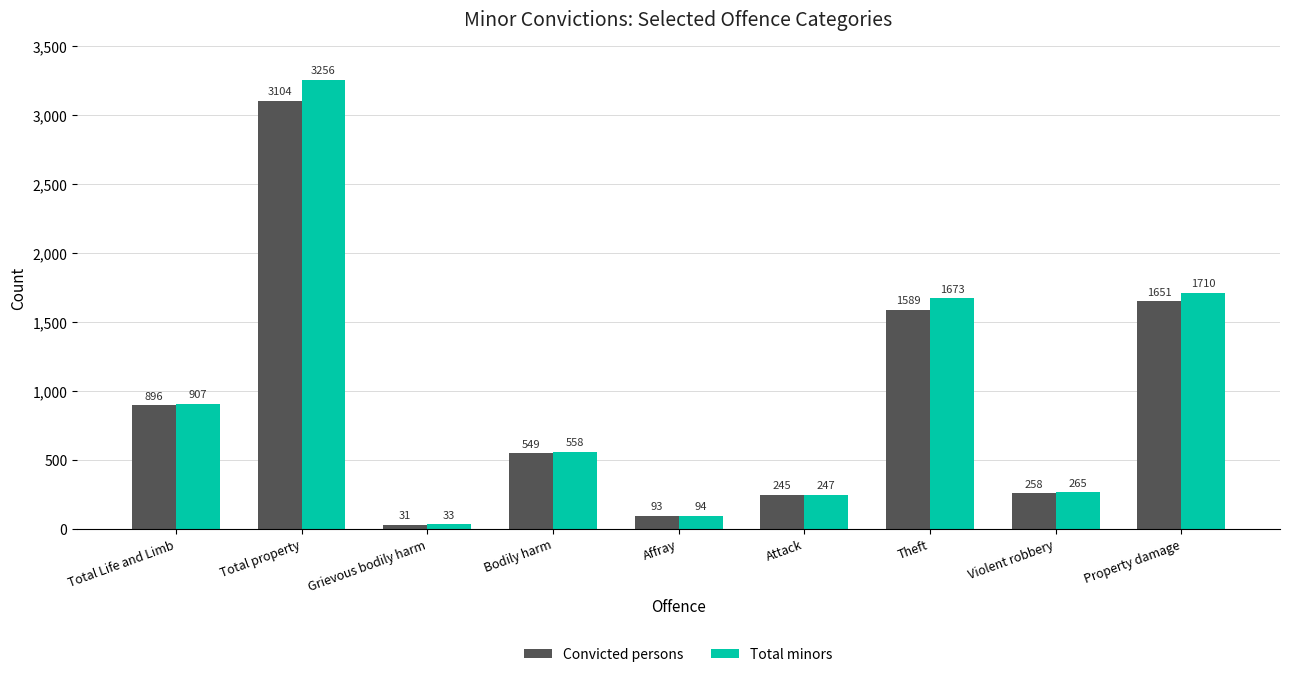

At which label does Convicted persons reach its peak?

Total property